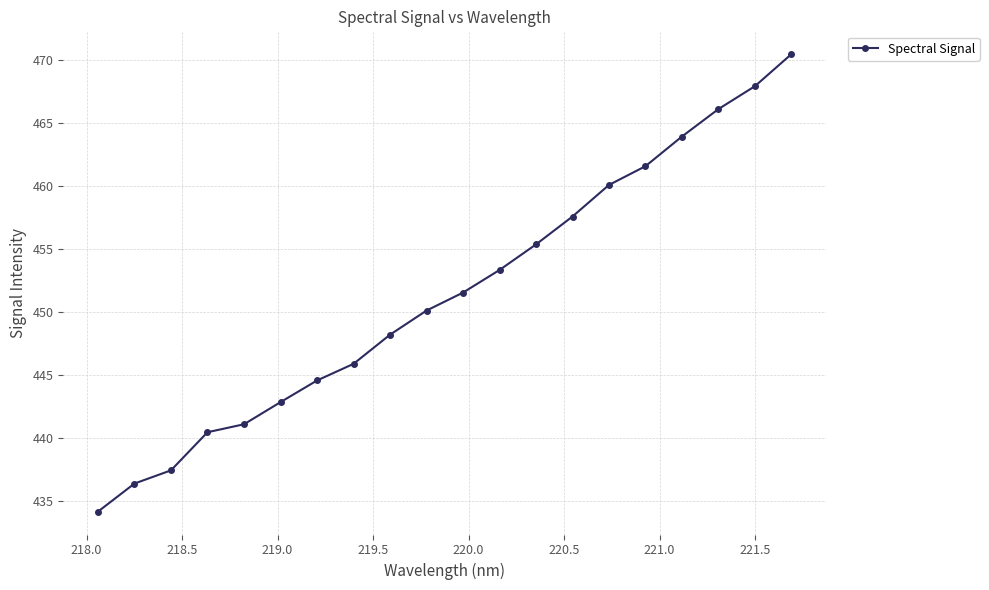

What is the greatest value displayed?

470.5